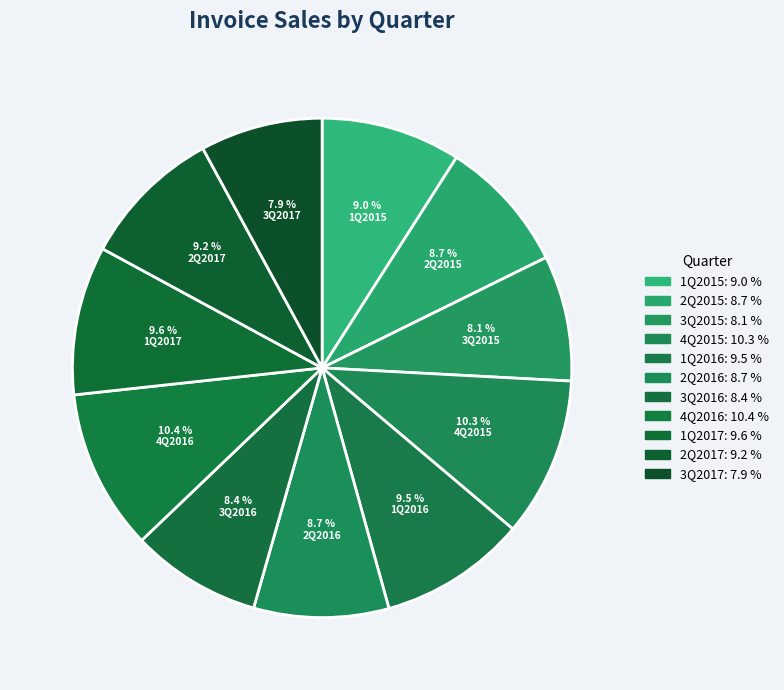

To the nearest percent, what portion does 4Q2016 represent?

10%